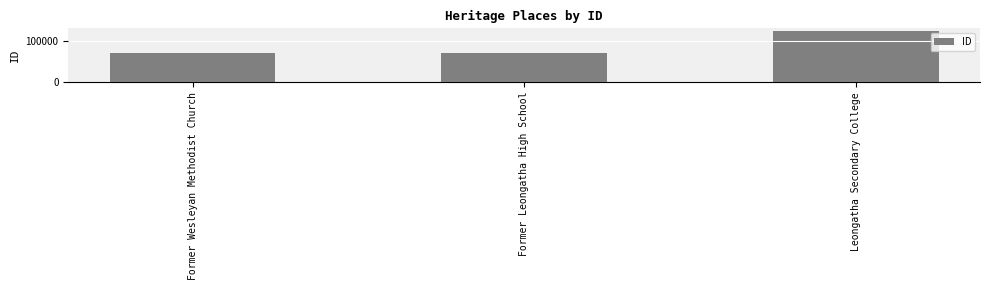

What is the maximum value shown in the chart?

123797